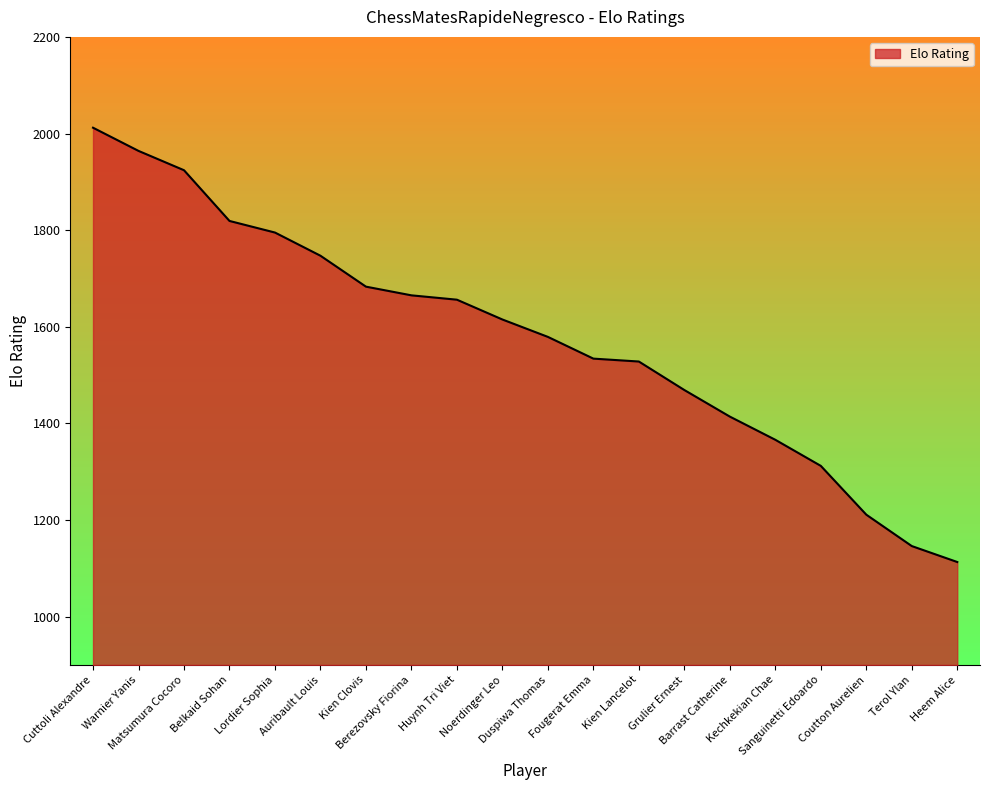

Reading right to left, list all the values displayed in this chart.

Heem Alice=1113	Terol Ylan=1146	Coutton Aurelien=1211	Sanguinetti Edoardo=1312	Kechkekian Chae=1366	Barrast Catherine=1414	Grulier Ernest=1469	Kien Lancelot=1528	Fougerat Emma=1534	Duspiwa Thomas=1579	Noerdinger Leo=1615	Huynh Tri Viet=1656	Berezovsky Fiorina=1665	Kien Clovis=1683	Auribault Louis=1747	Lordier Sophia=1795	Belkaid Sohan=1819	Matsumura Cocoro=1924	Warnier Yanis=1964	Cuttoli Alexandre=2012